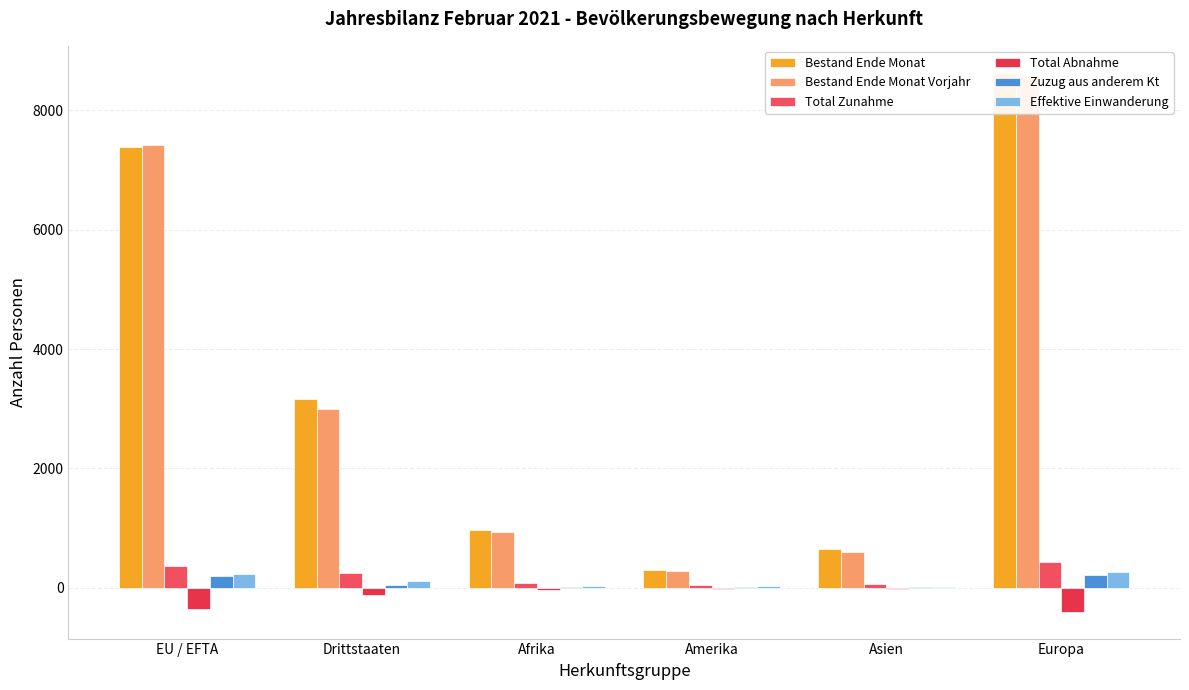

Which category has the highest value in the Bestand Ende Monat Vorjahr series?

Europa